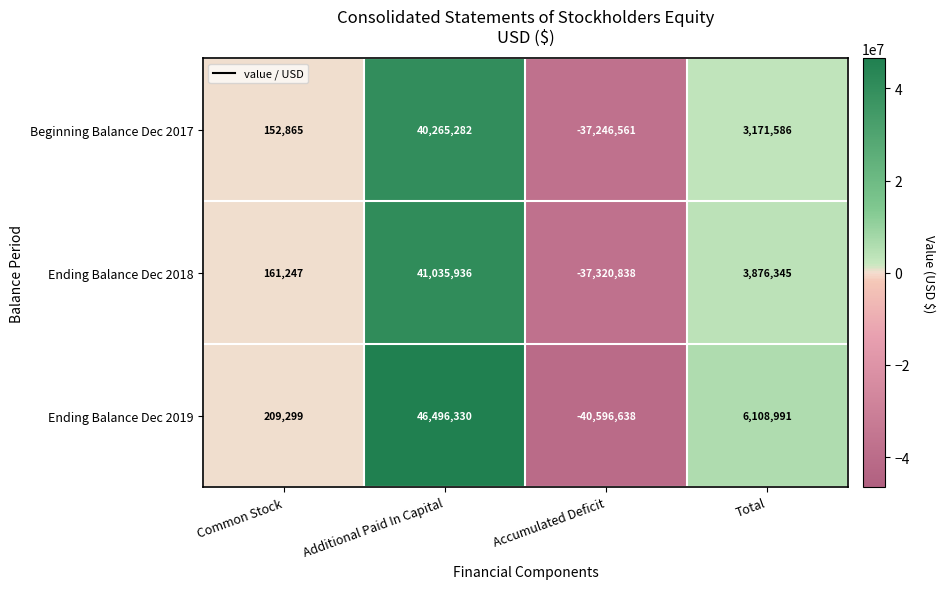

What is the difference between the maximum and minimum values in the Beginning Balance Dec 2017 series?

77511843